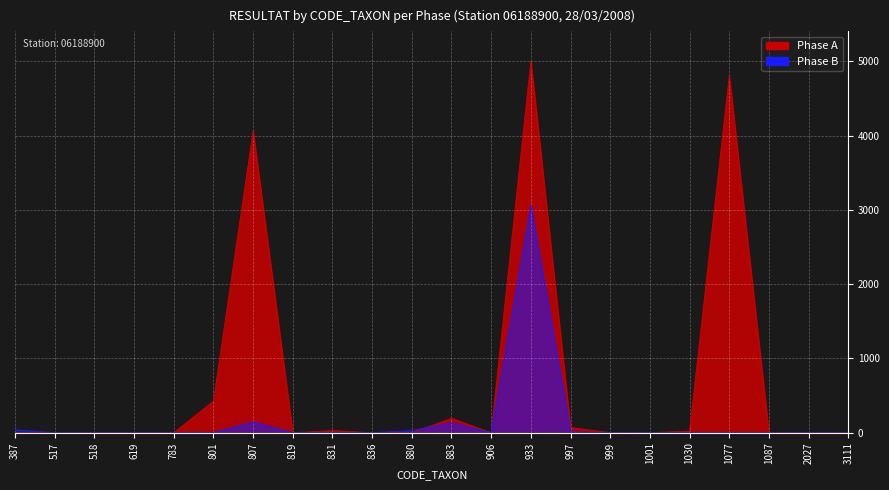

Rank the series by their maximum value, from lowest to highest.

Phase B, Phase A